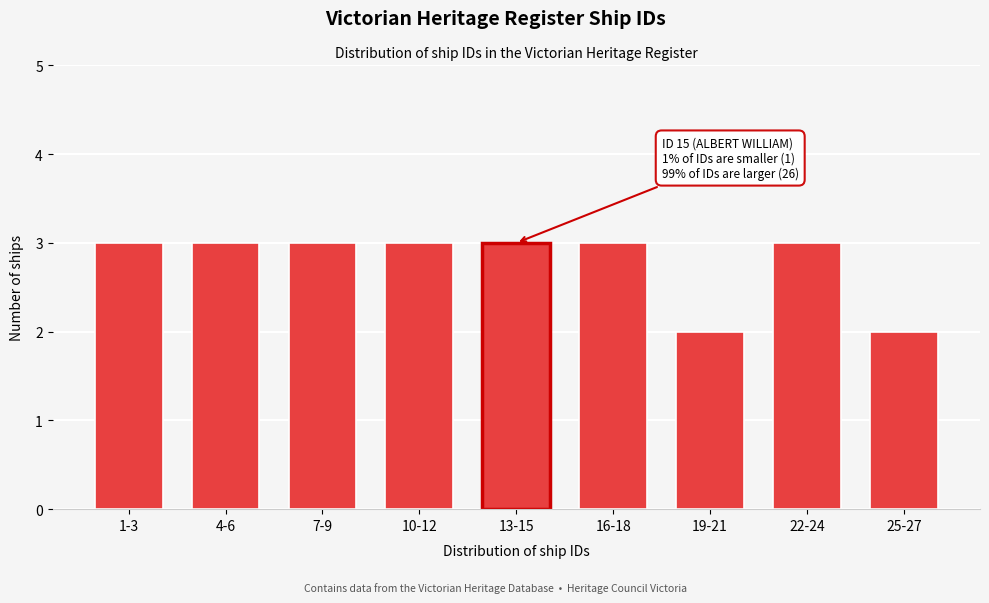

Reading left to right, list all the values displayed in this chart.

3	3	3	3	3	3	2	3	2